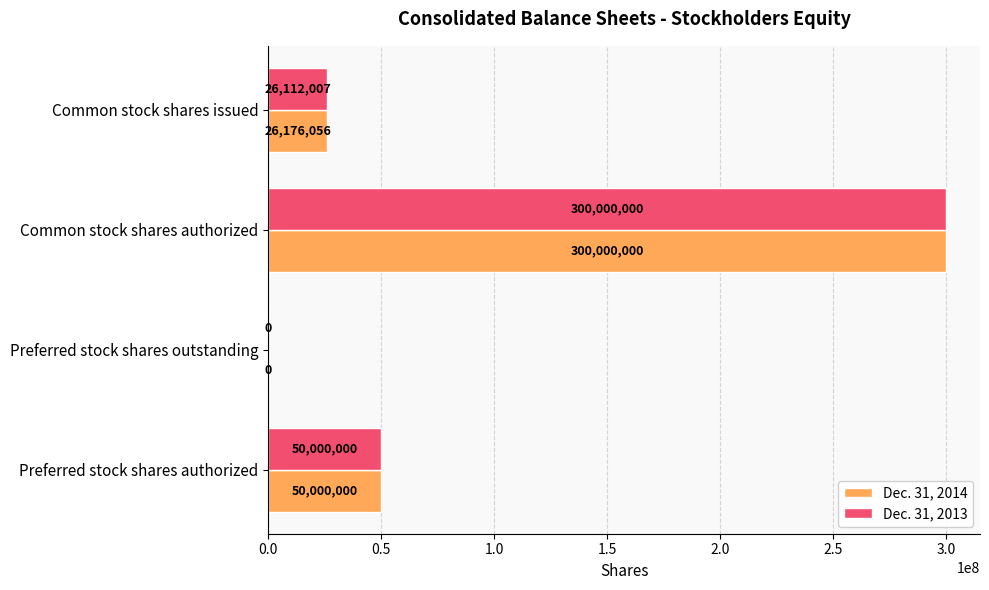

Read the Dec. 31, 2013 value at Common stock shares issued, to the nearest 50.

26112000